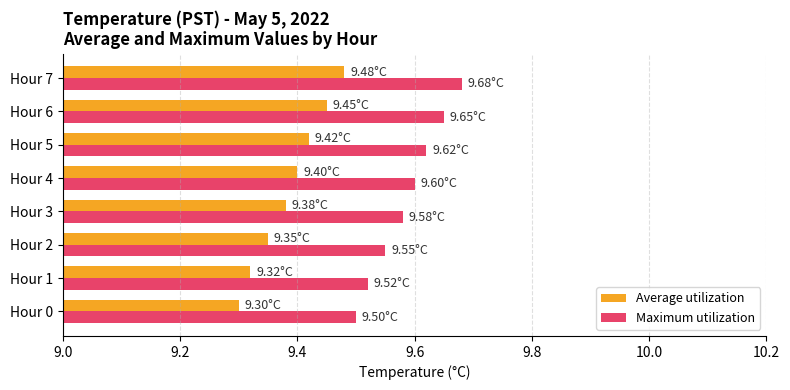

At Hour 0, list the series in order from largest to smallest.

Maximum utilization, Average utilization